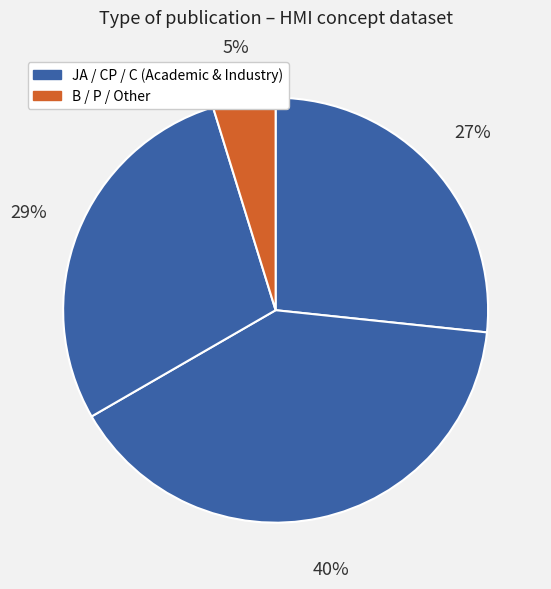

How many slices are in this pie chart?

4